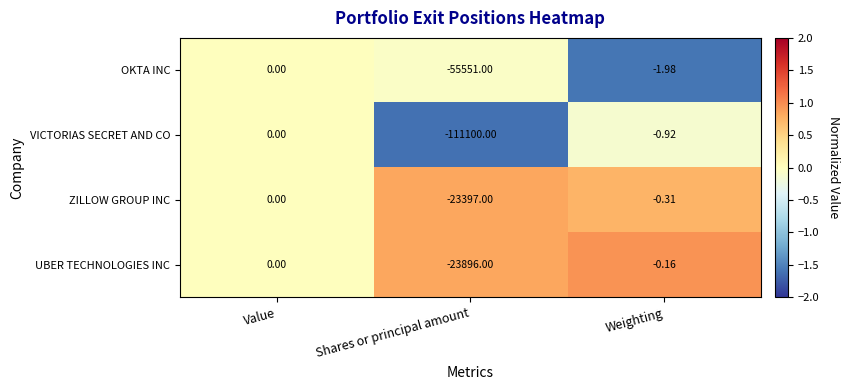

At Shares or principal amount, list the series in order from largest to smallest.

ZILLOW GROUP INC, UBER TECHNOLOGIES INC, OKTA INC, VICTORIAS SECRET AND CO